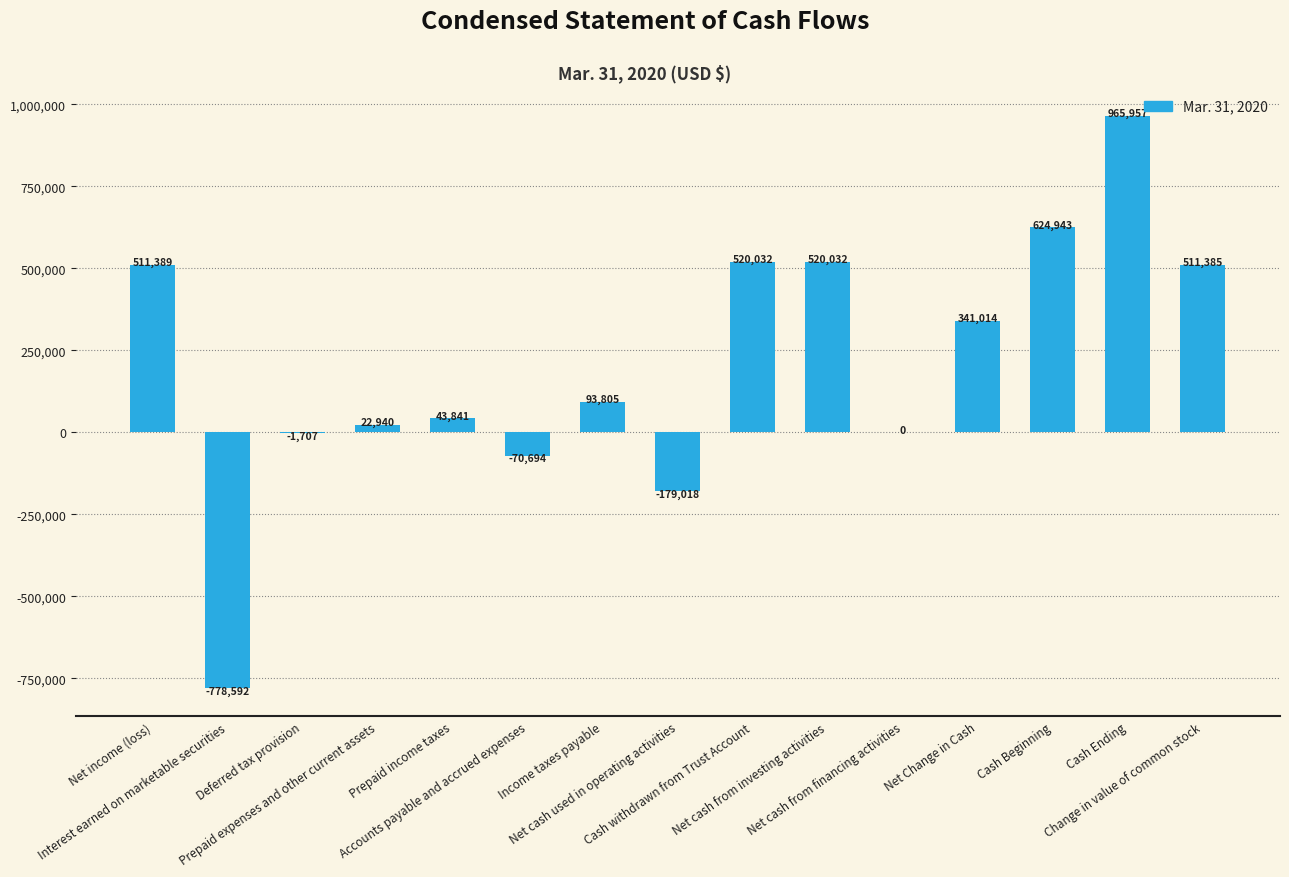

What is the sum of all values?

3125327